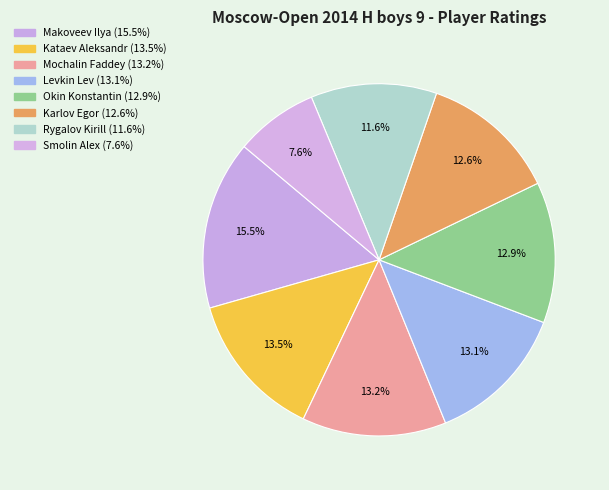

What is the smallest slice in the pie chart?

Smolin Alex